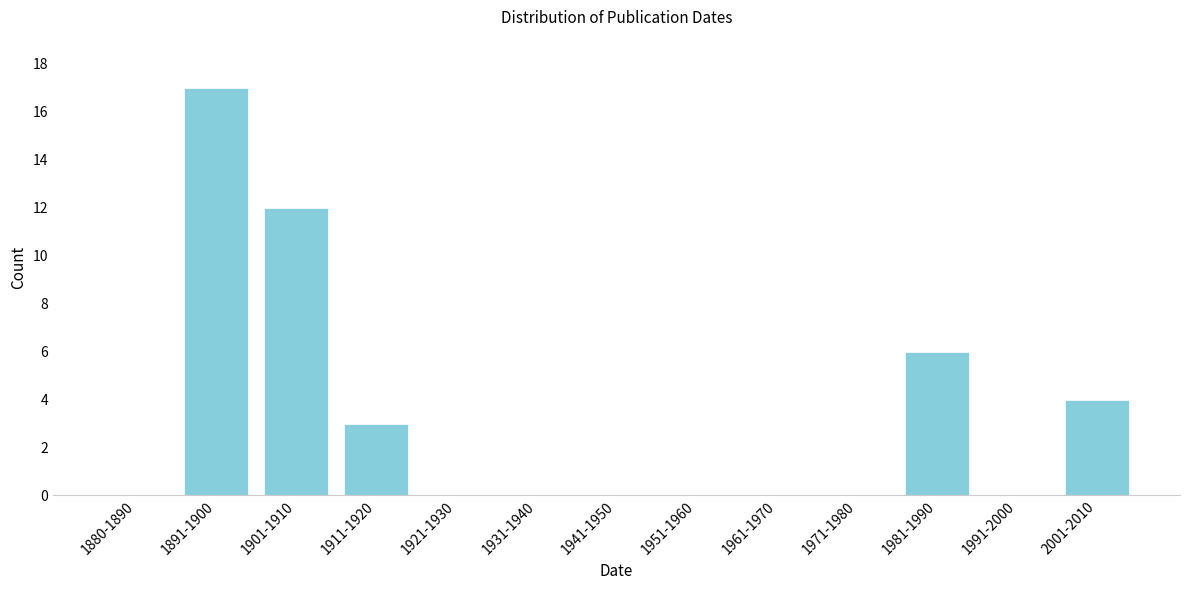

Reading left to right, transcribe all the data shown in this chart.

1880-1890=0	1891-1900=17	1901-1910=12	1911-1920=3	1921-1930=0	1931-1940=0	1941-1950=0	1951-1960=0	1961-1970=0	1971-1980=0	1981-1990=6	1991-2000=0	2001-2010=4